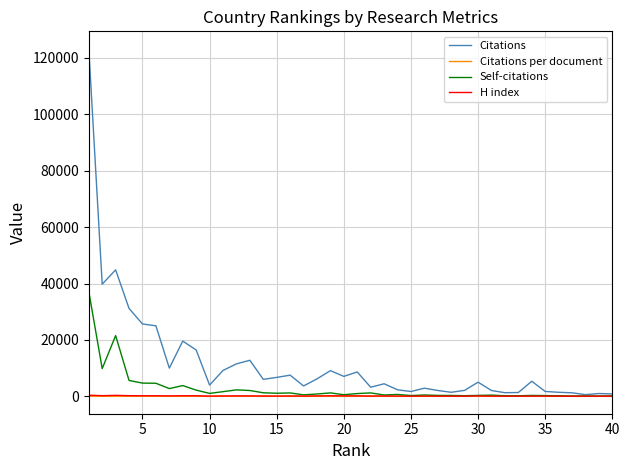

Which series has the largest range (max minus min)?

Citations